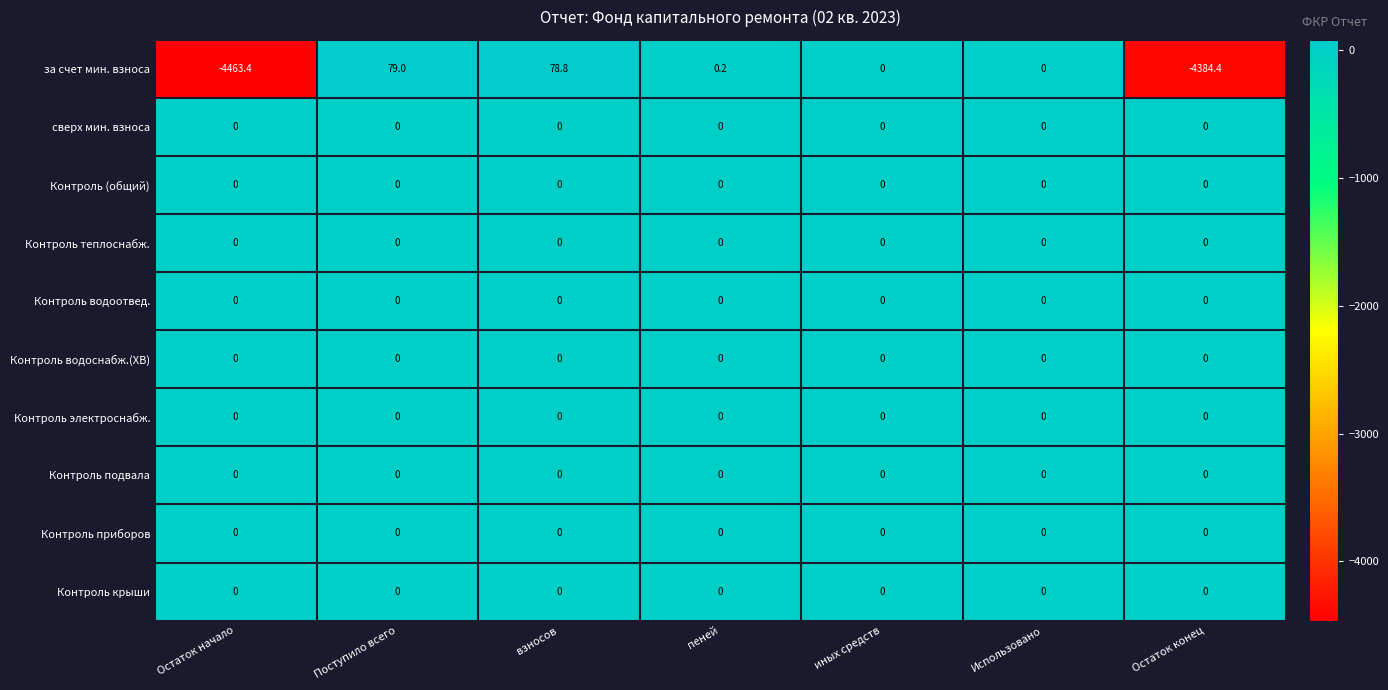

Which label corresponds to the smallest value in the chart?

Остаток начало